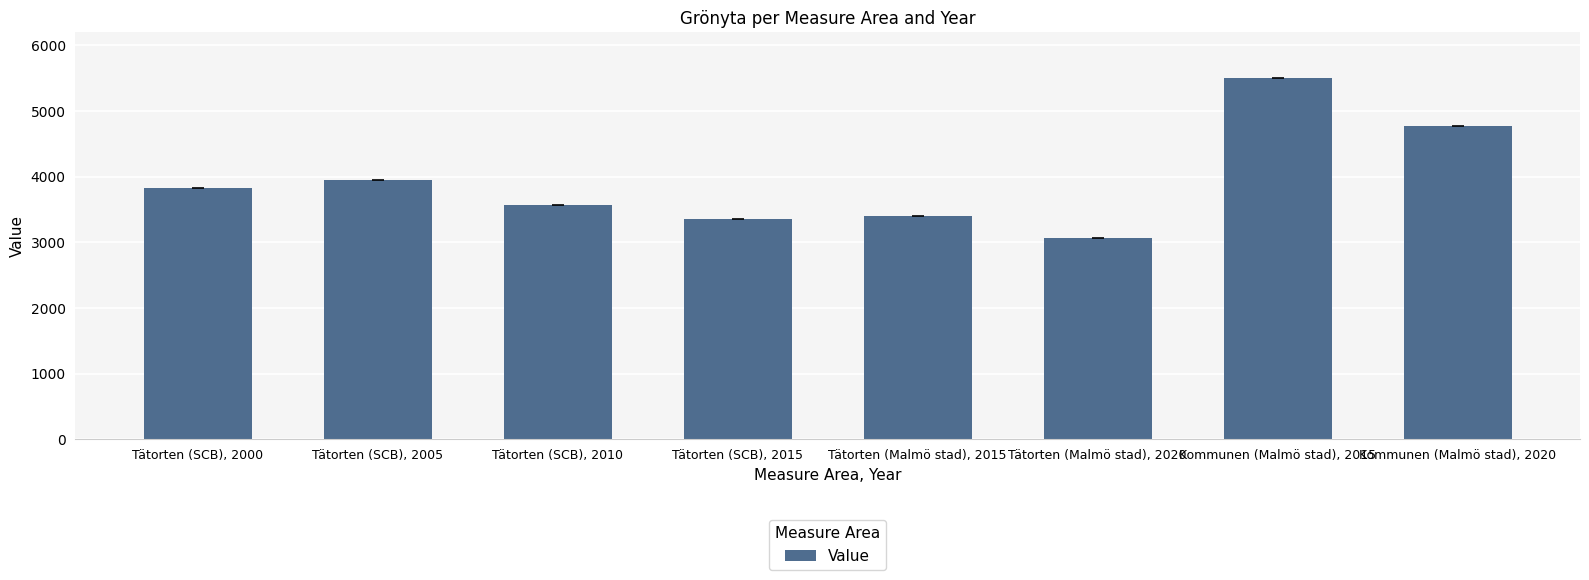

Rank the categories by value from lowest to highest.

Tätorten (Malmö stad), 2020, Tätorten (SCB), 2015, Tätorten (Malmö stad), 2015, Tätorten (SCB), 2010, Tätorten (SCB), 2000, Tätorten (SCB), 2005, Kommunen (Malmö stad), 2020, Kommunen (Malmö stad), 2015